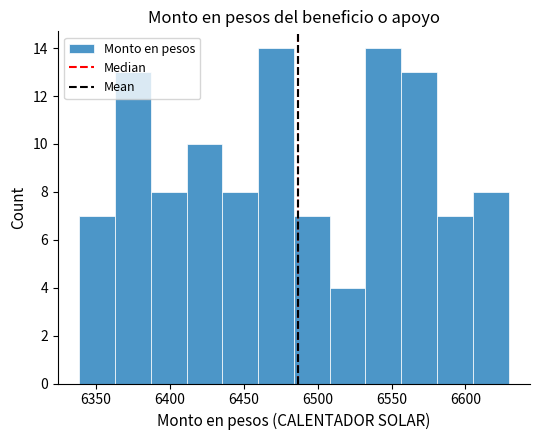

How tall is the bar that spans 6385 to 6410 on the x-axis? Neither the bar edges nor the heights are printed on the chart, so give them approximately, as read against the axes.

8